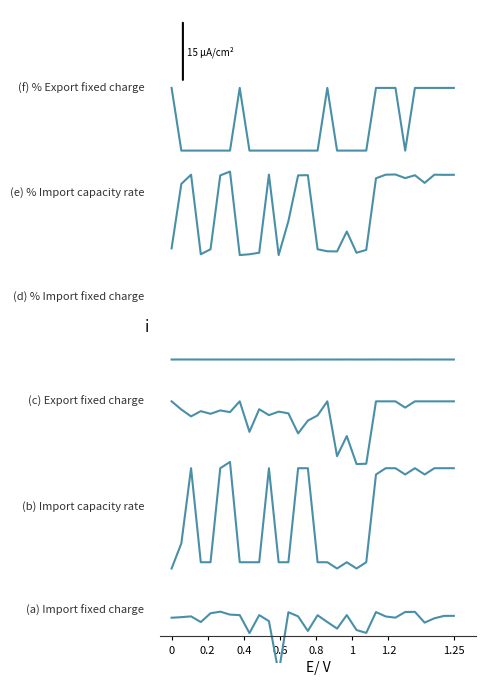

What is the spread (max minus min) of values at 1.25?

1.0